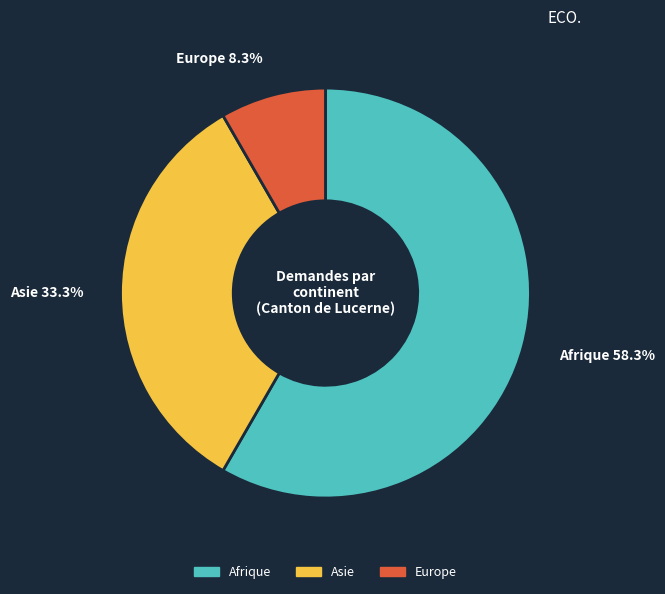

What is the largest slice in the pie chart?

Afrique